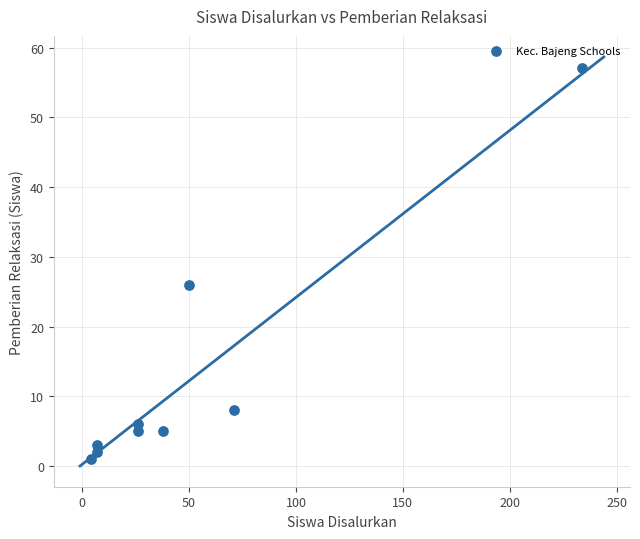

What is the range of Y values (max minus min)?

56